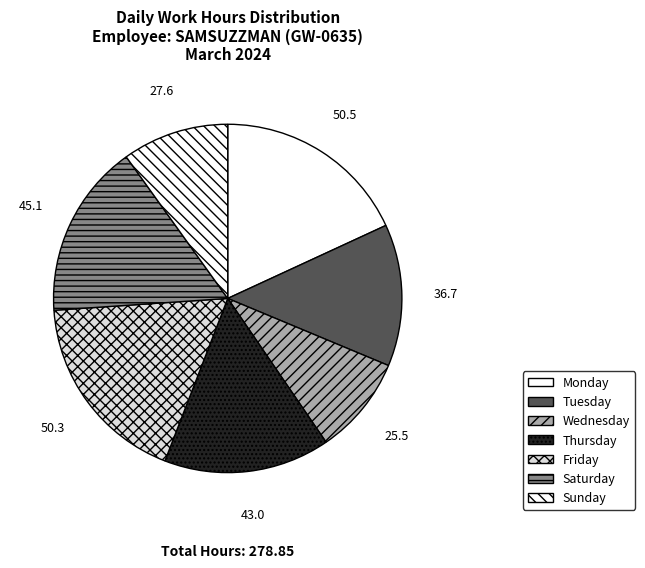

Count the number of slices in the pie.

7